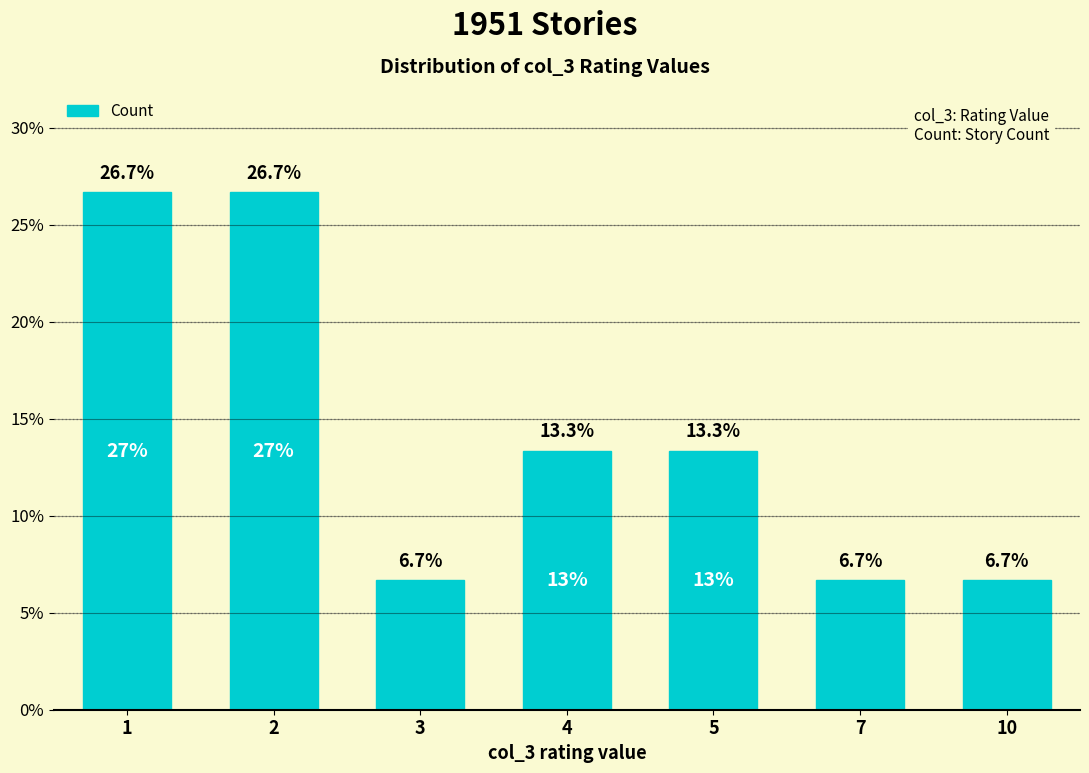

Reading left to right, what are all the values shown in this chart?

26.7	26.7	6.7	13.3	13.3	6.7	6.7